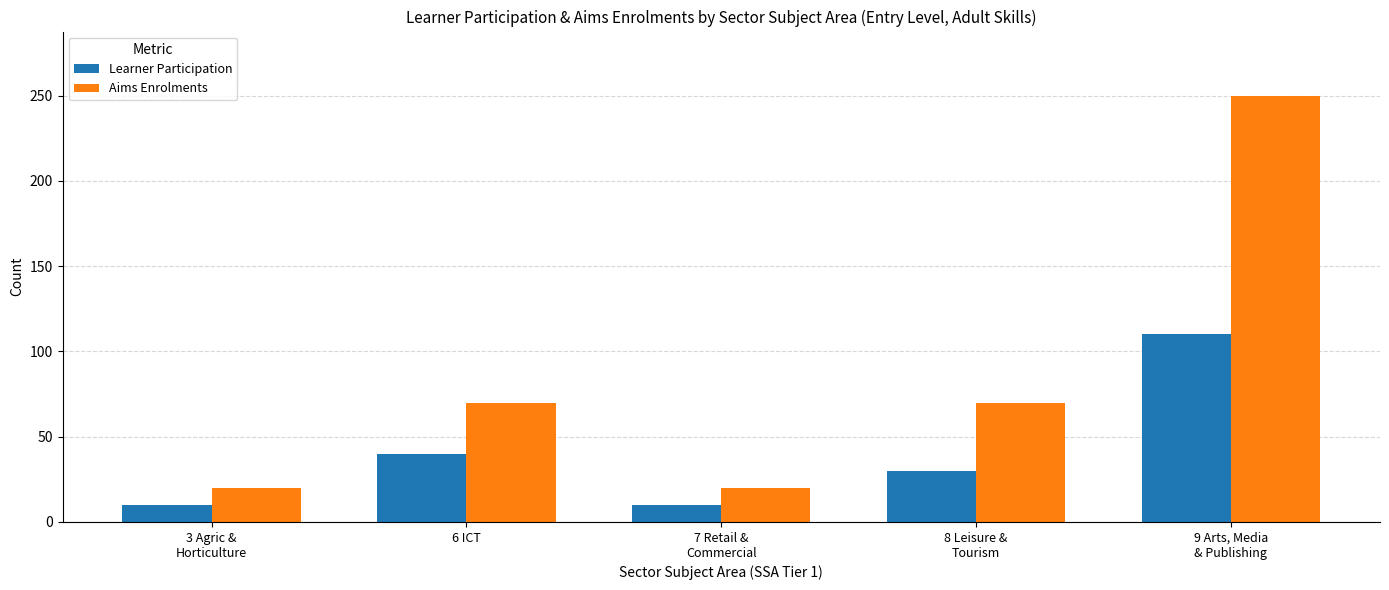

How many bars are there in total?

10